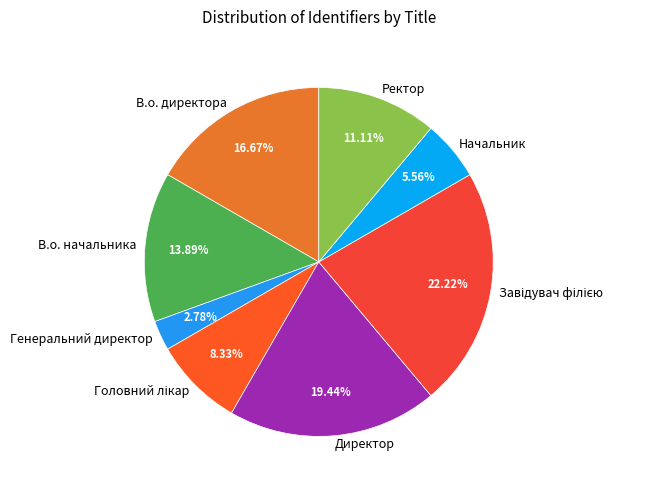

To the nearest percent, what is the difference between the Директор and Генеральний директор slice percentages?

17%